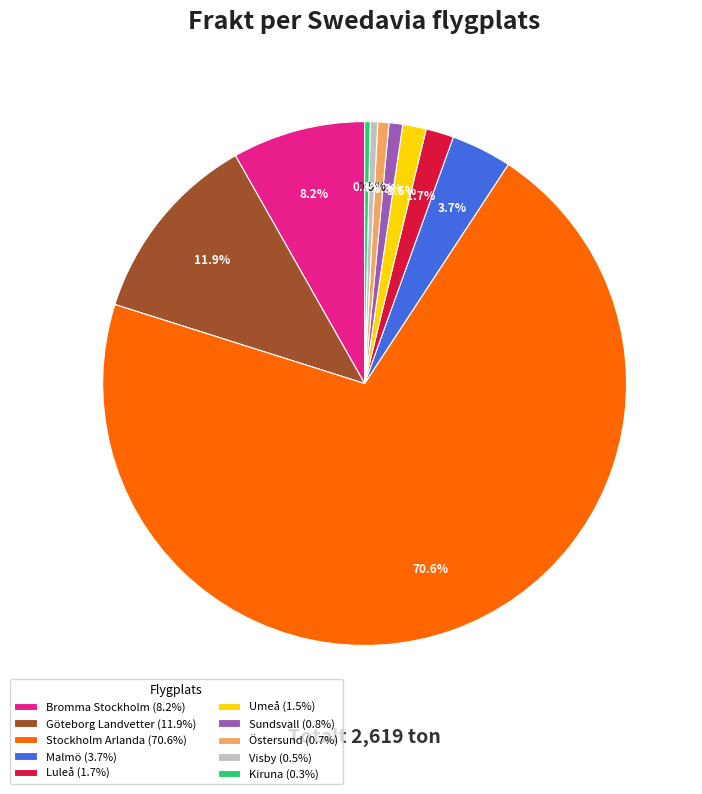

What is the ratio of the value at Malmö (3.7%) to the value at Bromma Stockholm (8.2%)?

0.5